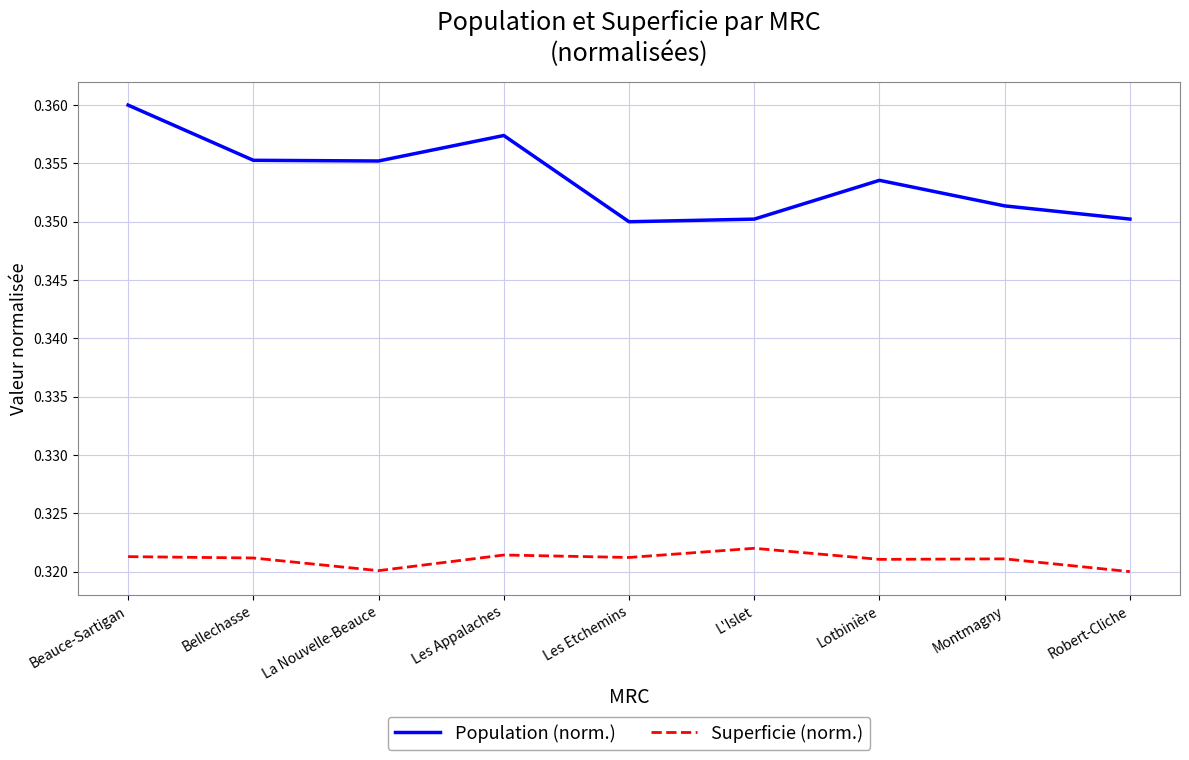

How many series are shown in this chart?

2